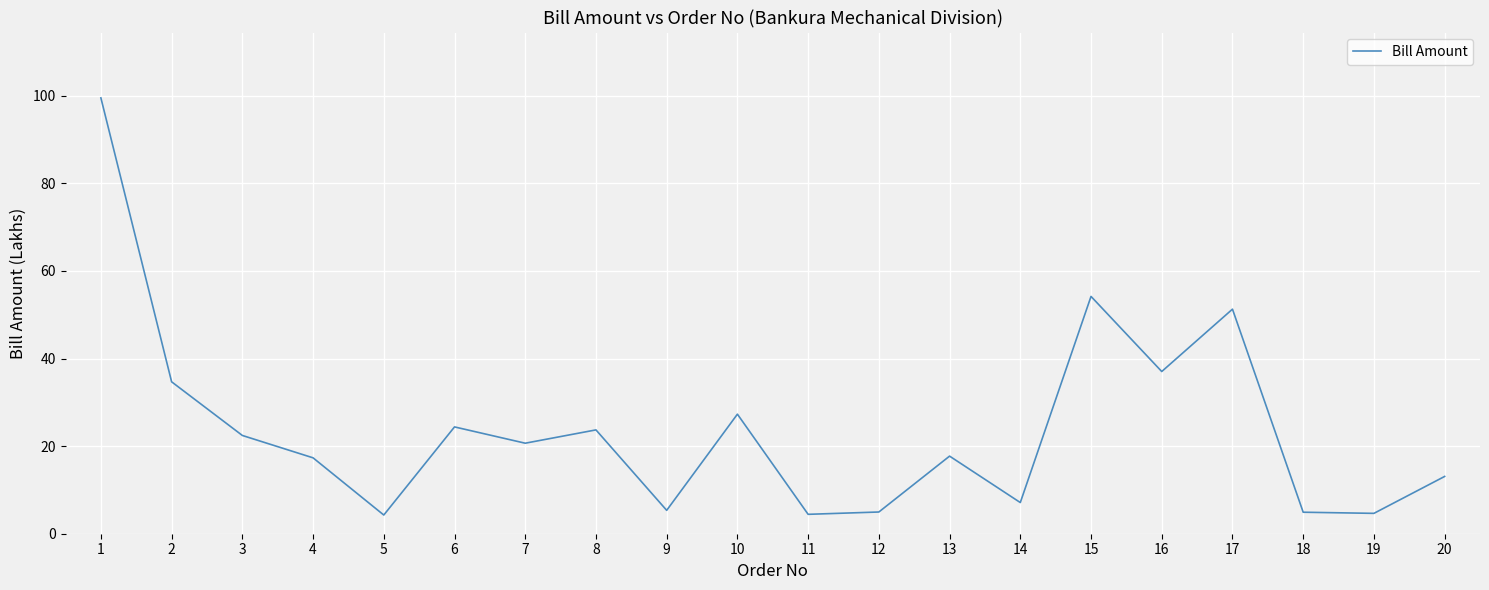

Which has a higher value, 5 or 16?

16